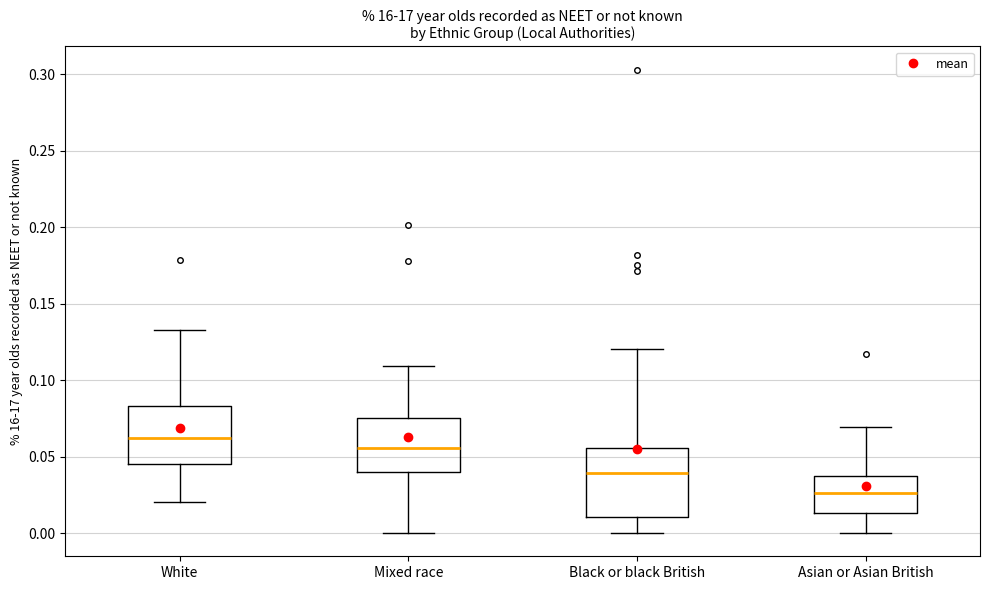

Which box's median line is the highest?

White